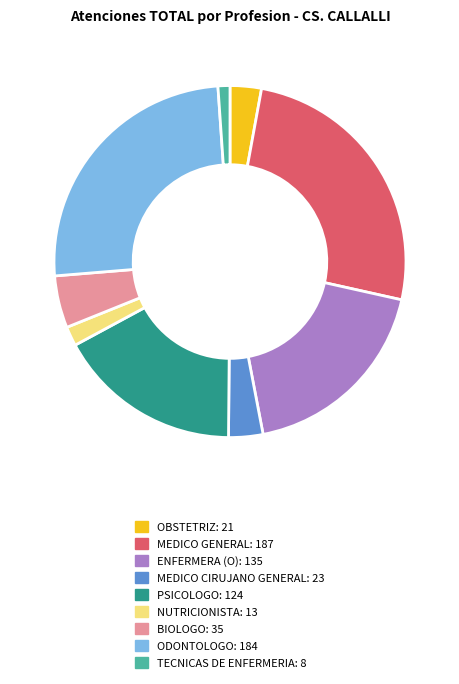

Does ENFERMERA (O) account for over 50% of the chart?

No